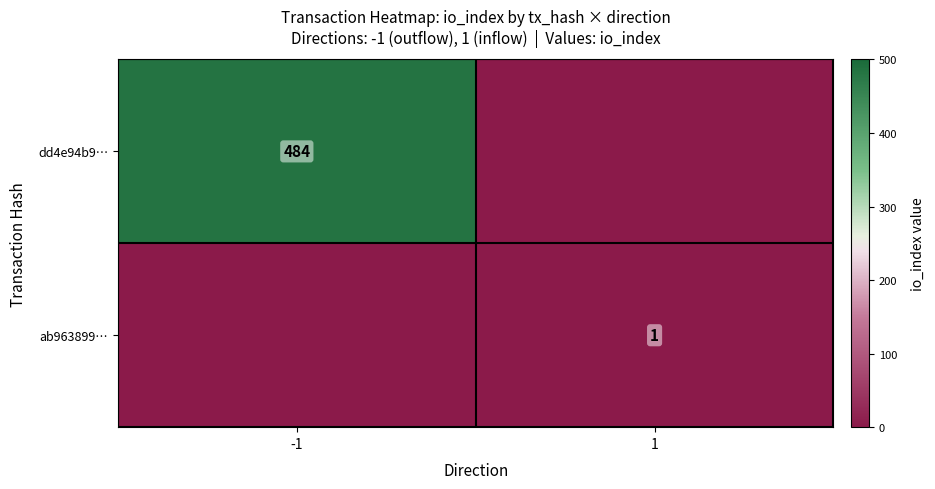

The value of ab963899… at 1 is 0. True or false?

False